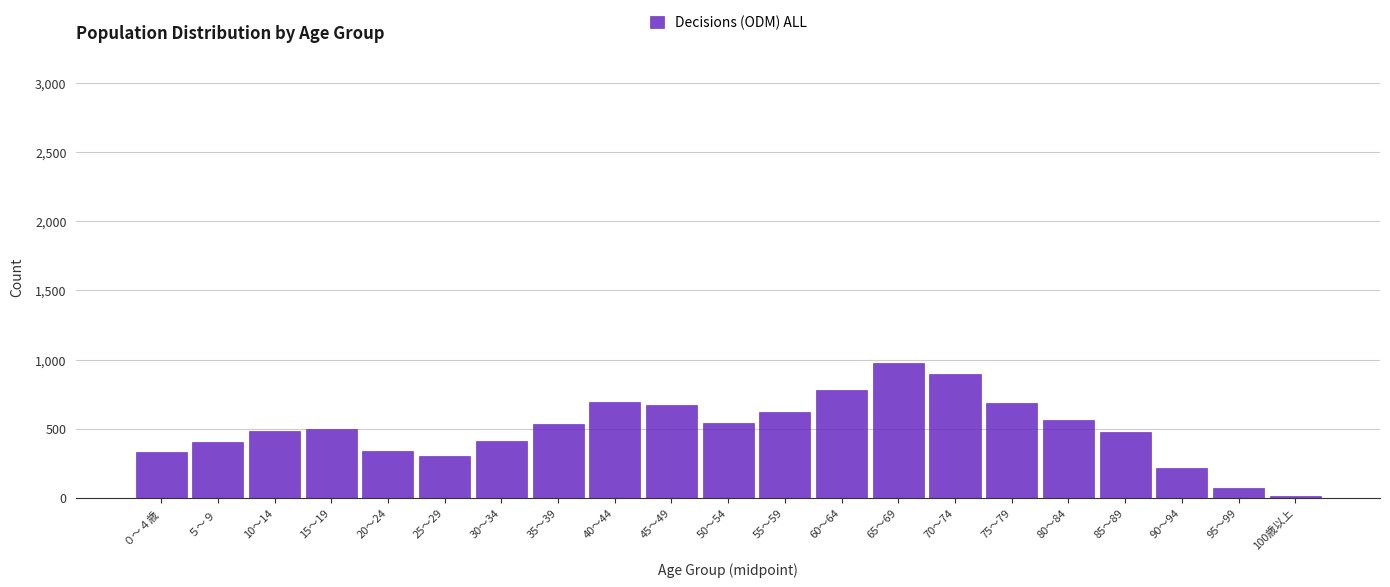

What is the average value?

499